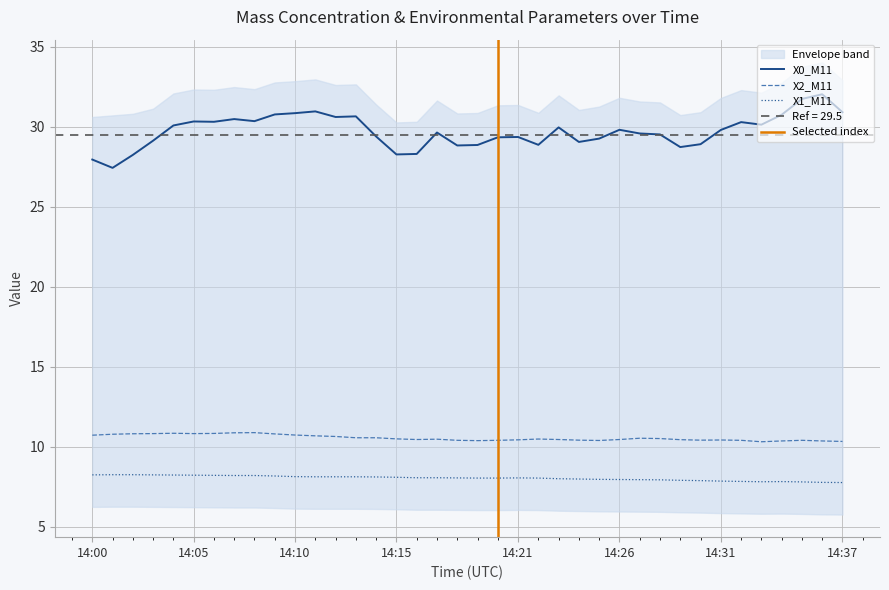

Reading left to right, list all the values displayed in this chart.

X0_M11: 27.9	27.4	28.2	29.1	30.1	30.3	30.3	30.5	30.3	30.8	30.8	30.9	30.6	30.6	29.4	28.3	28.3	29.6	28.8	28.9	29.3	29.4	28.9	29.9	29.0	29.2	29.8	29.6	29.5	28.7	28.9	29.8	30.3	30.1	30.7	31.7	32.0	30.9
X1_M11: 8.2	8.2	8.2	8.2	8.2	8.2	8.2	8.2	8.2	8.2	8.1	8.1	8.1	8.1	8.1	8.1	8.1	8.1	8.0	8.0	8.0	8.0	8.0	8.0	8.0	8.0	7.9	7.9	7.9	7.9	7.9	7.8	7.8	7.8	7.8	7.8	7.8	7.8
X2_M11: 10.7	10.8	10.8	10.8	10.8	10.8	10.8	10.9	10.9	10.8	10.7	10.7	10.6	10.6	10.6	10.5	10.4	10.5	10.4	10.4	10.4	10.4	10.5	10.4	10.4	10.4	10.4	10.5	10.5	10.4	10.4	10.4	10.4	10.3	10.3	10.4	10.3	10.3